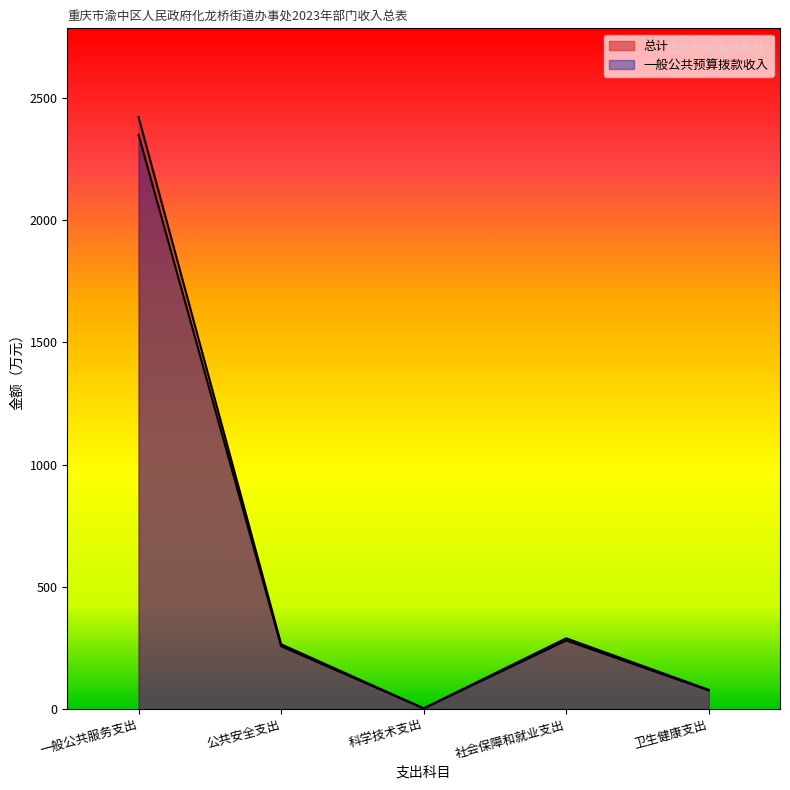

Rank the categories by 总计 value from lowest to highest.

科学技术支出, 卫生健康支出, 公共安全支出, 社会保障和就业支出, 一般公共服务支出